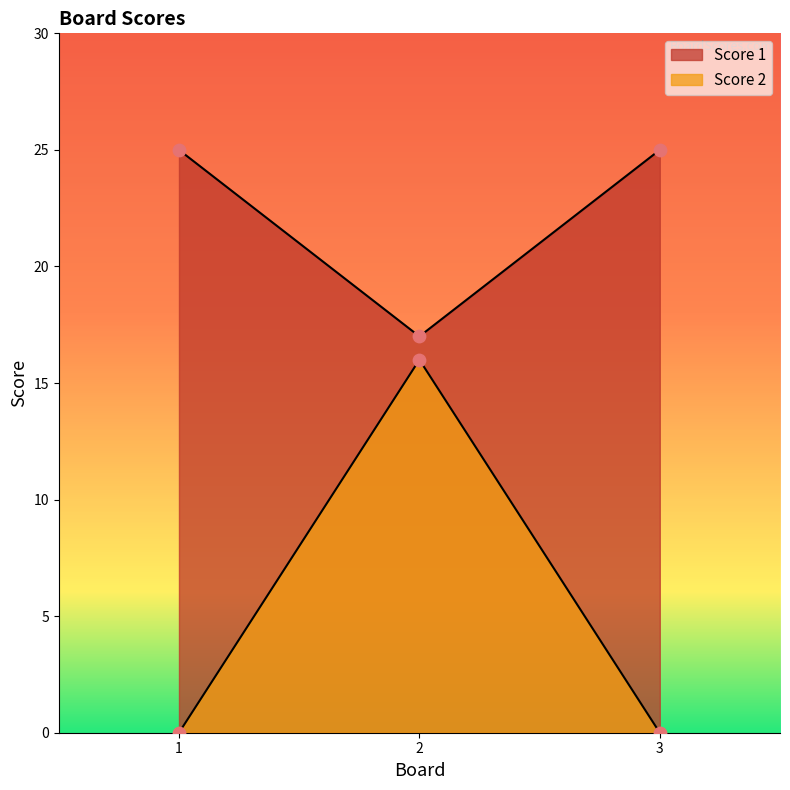

At which category is the sum across all series the highest?

2